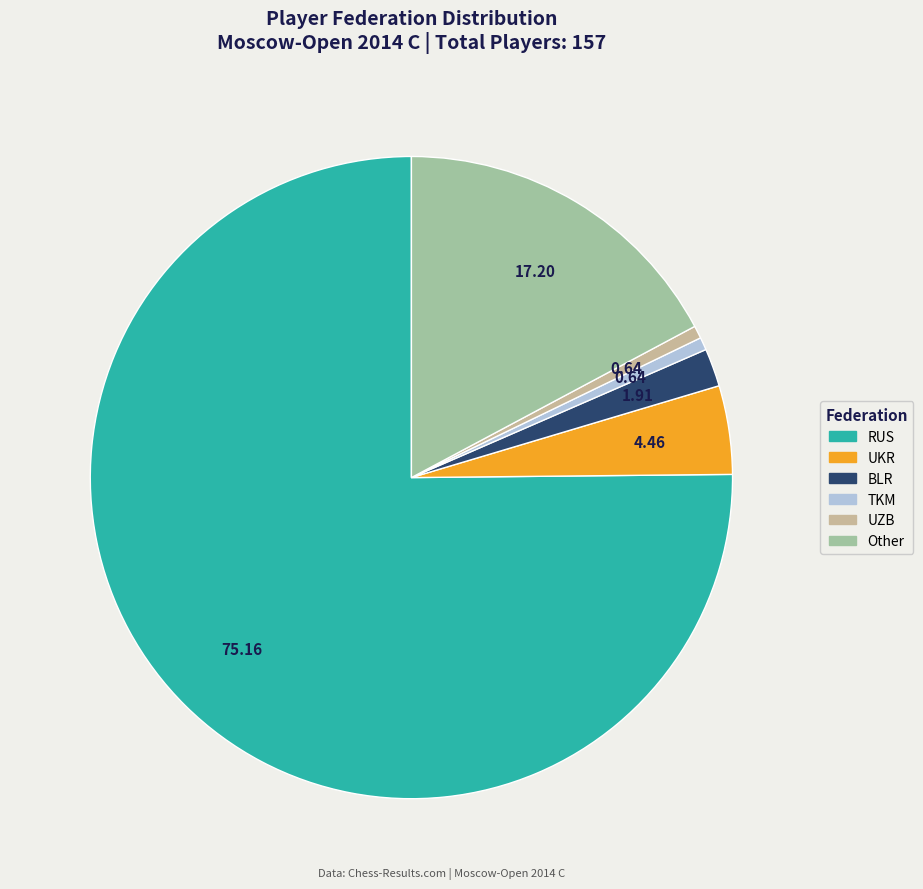

How many slices are in this pie chart?

6